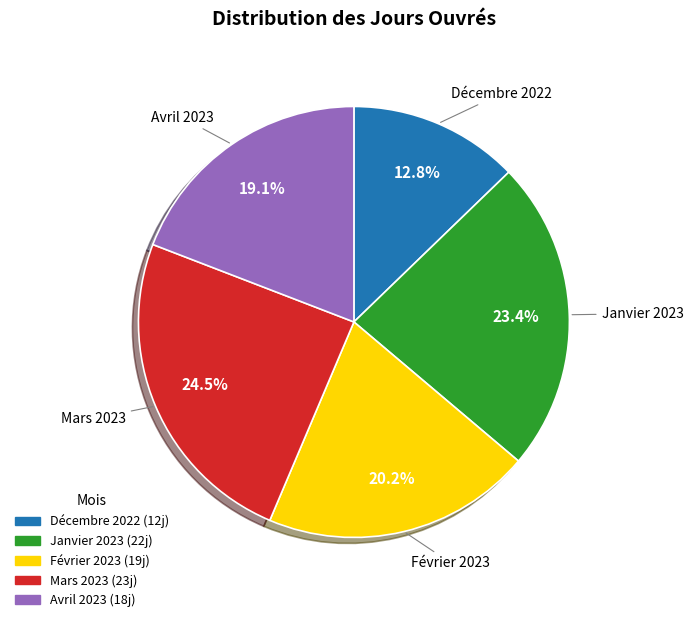

To the nearest percent, what is the average slice percentage?

20%